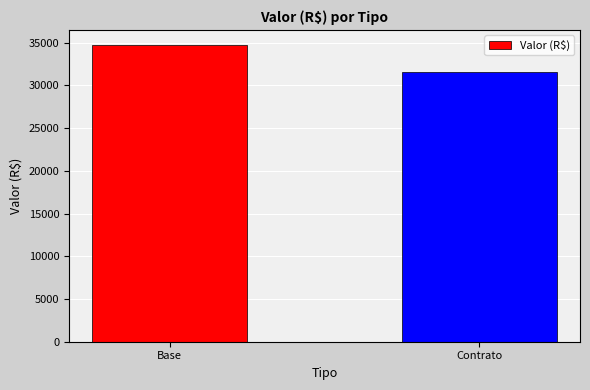

How many bars are there in total?

2